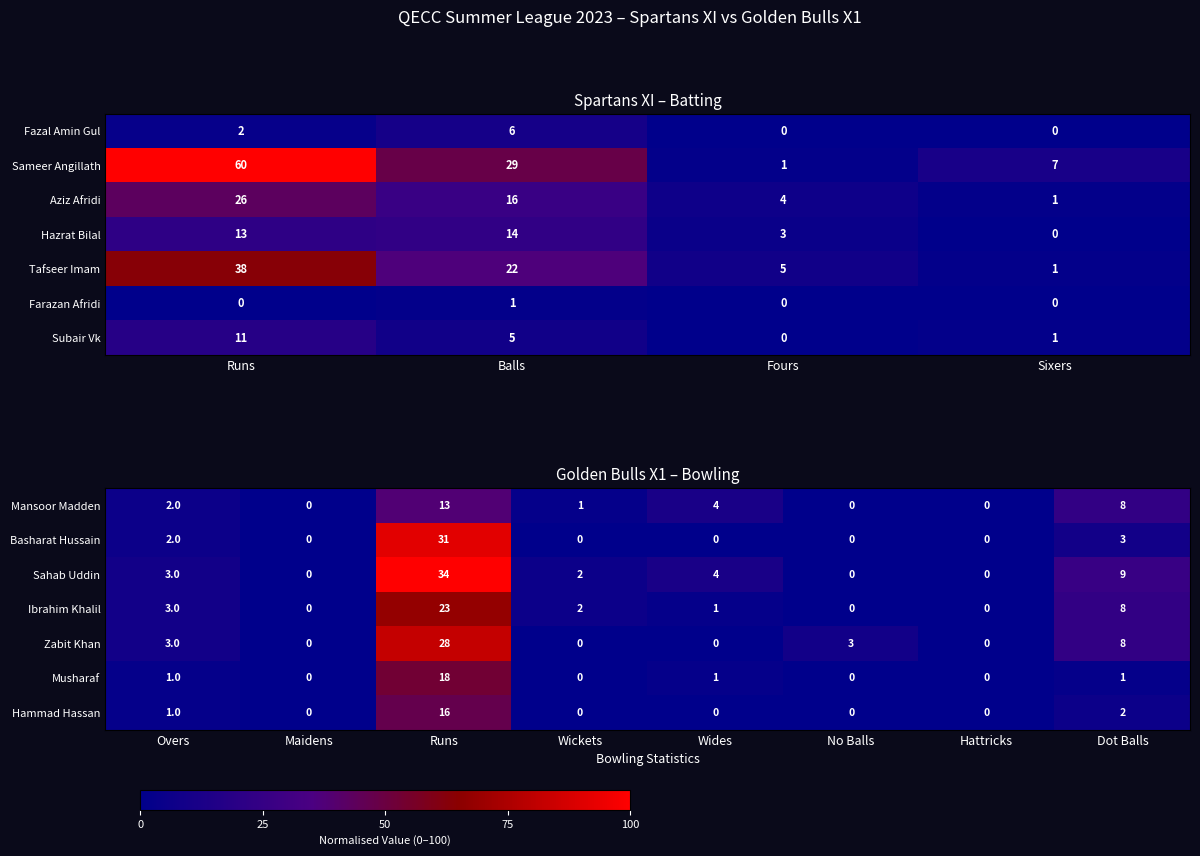

True or false: Zabit Khan has a value of 0 at Maidens.

True